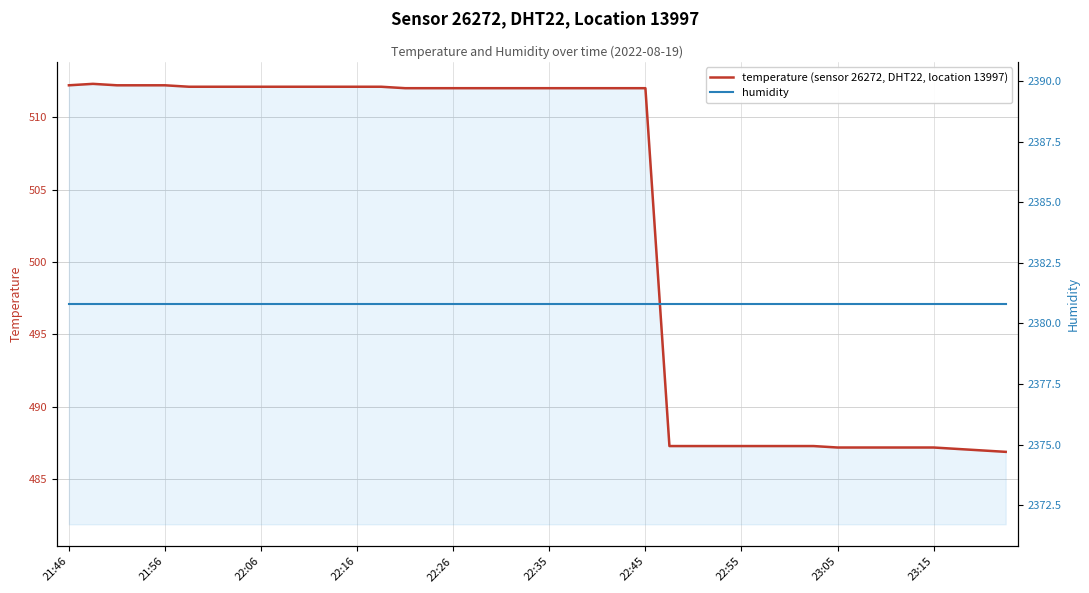

True or false: humidity and temperature (sensor 26272, DHT22, location 13997) intersect in this chart.

False